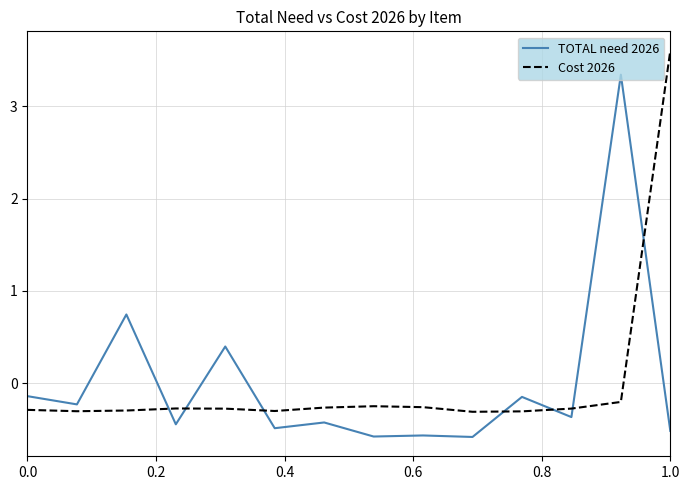

Rank the series by their maximum value, from lowest to highest.

TOTAL need 2026, Cost 2026